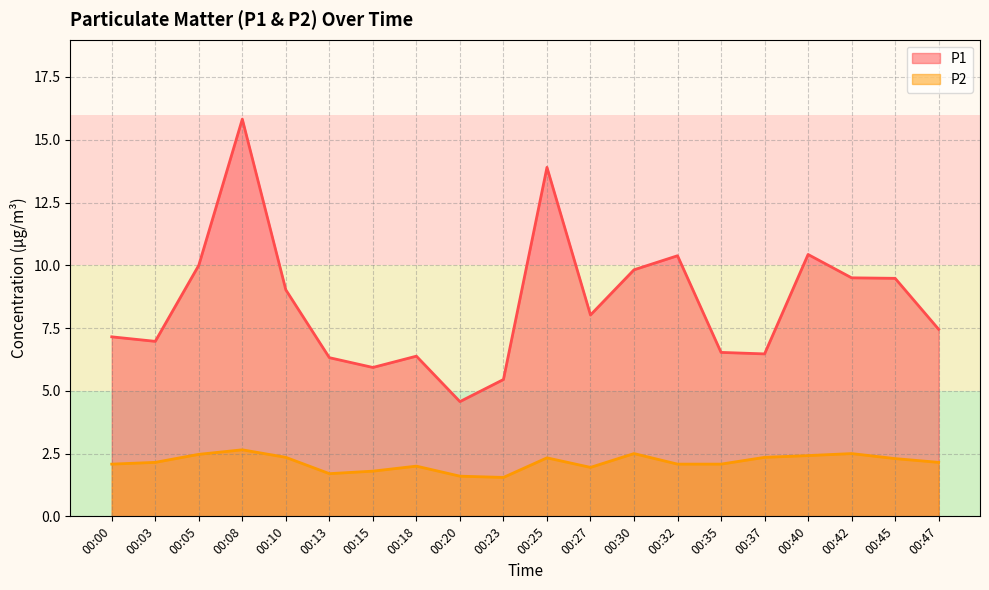

List the labels in order of P2 value, largest first.

00:08, 00:30, 00:42, 00:05, 00:40, 00:10, 00:37, 00:25, 00:45, 00:03, 00:47, 00:00, 00:32, 00:35, 00:18, 00:27, 00:15, 00:13, 00:20, 00:23